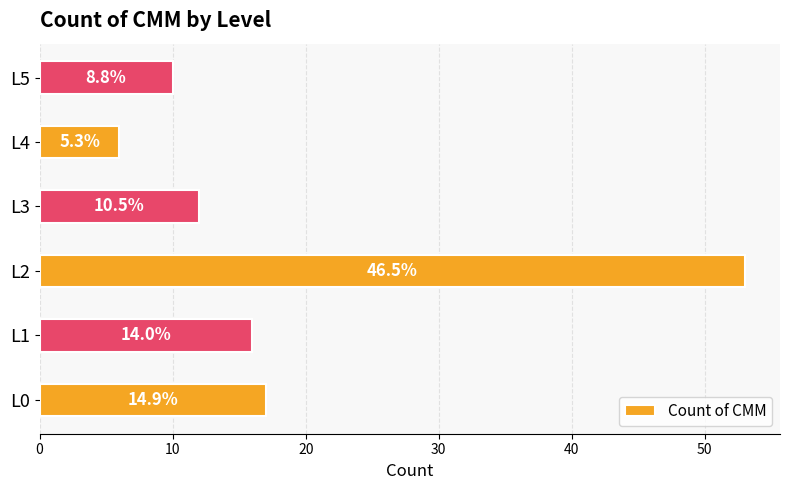

How many bars are there in total?

6